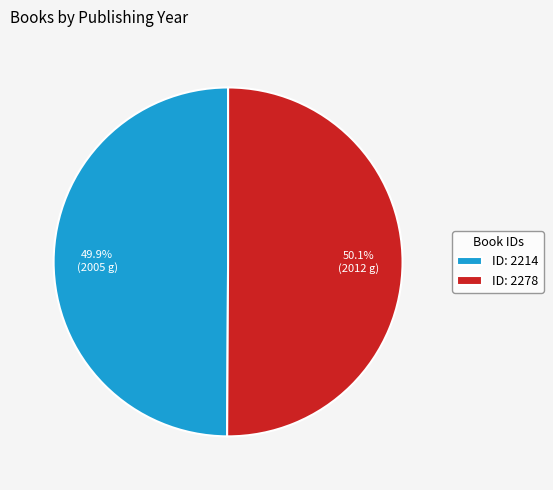

Count the number of slices in the pie.

2